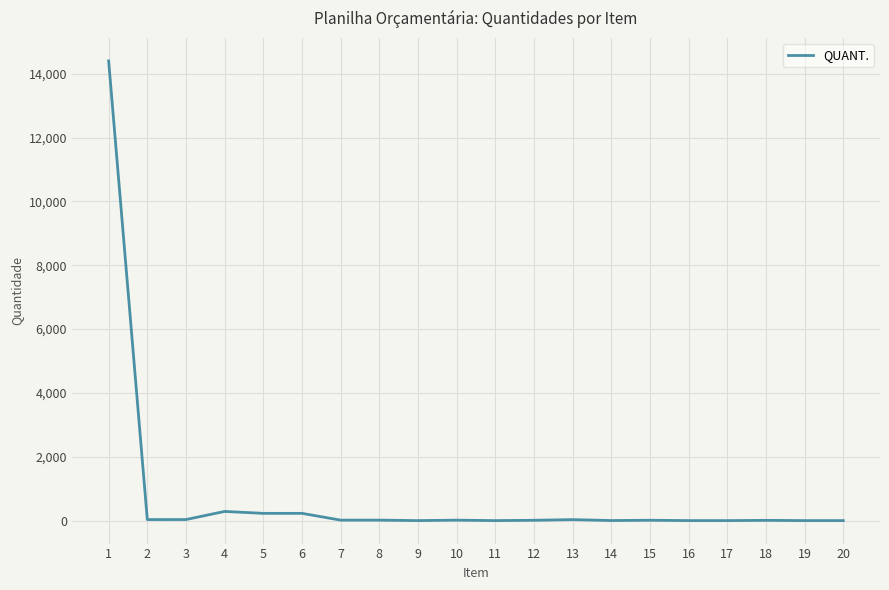

Is it true that the value at 1 is 14400?

True